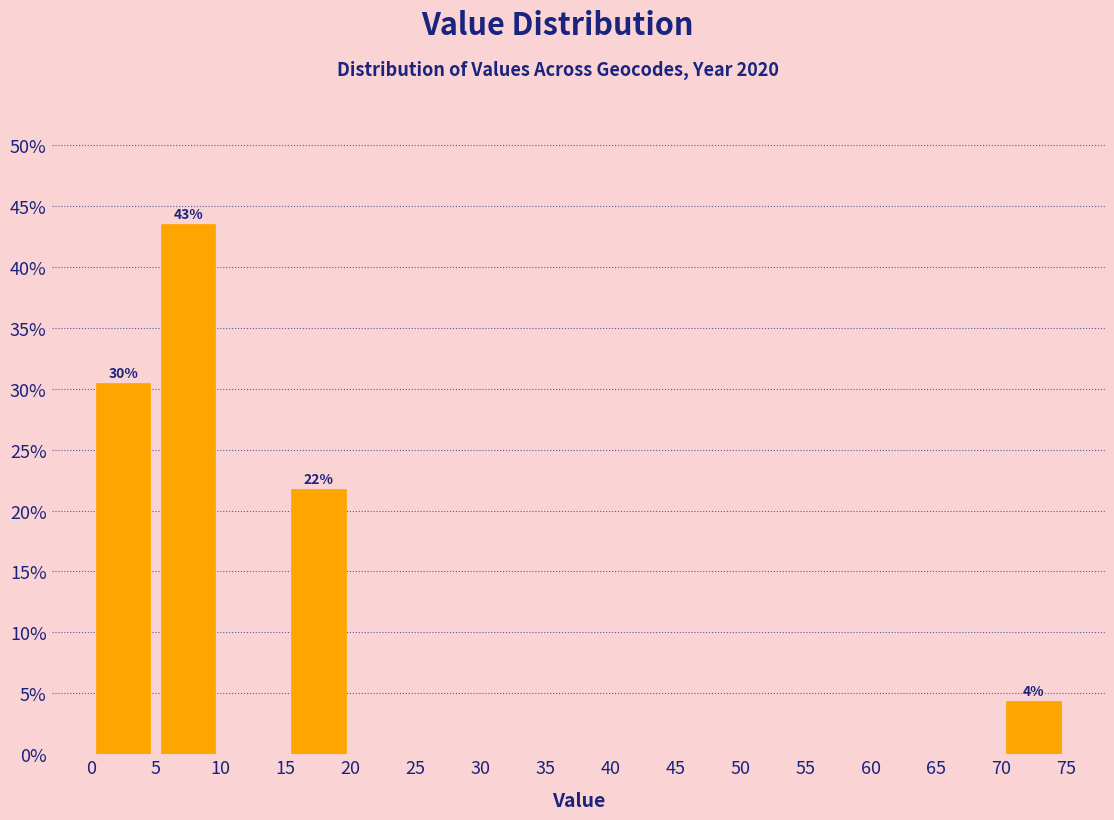

Which range on the x-axis has the tallest bar?

5 to 10